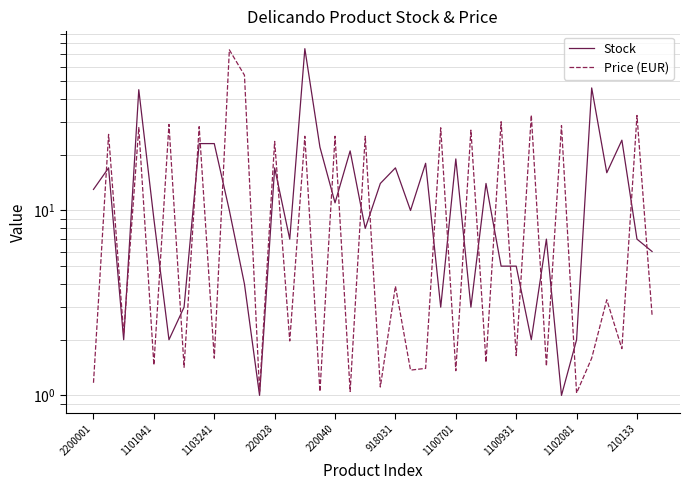

What is the difference between the highest and lowest values at 35?

22.2